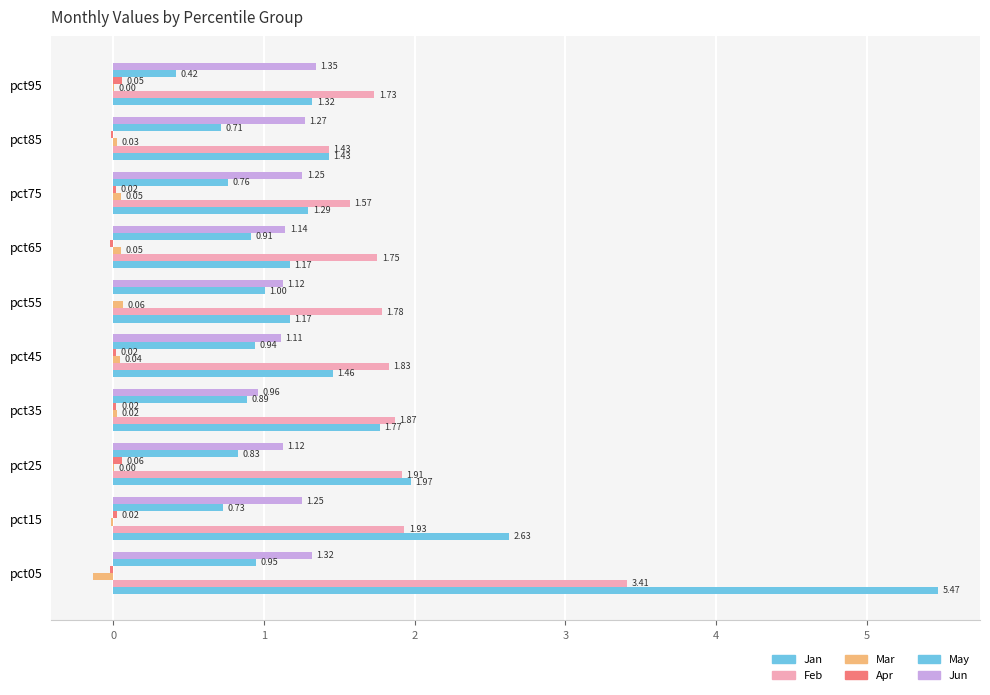

At how many categories does at least one series exceed 2?

2